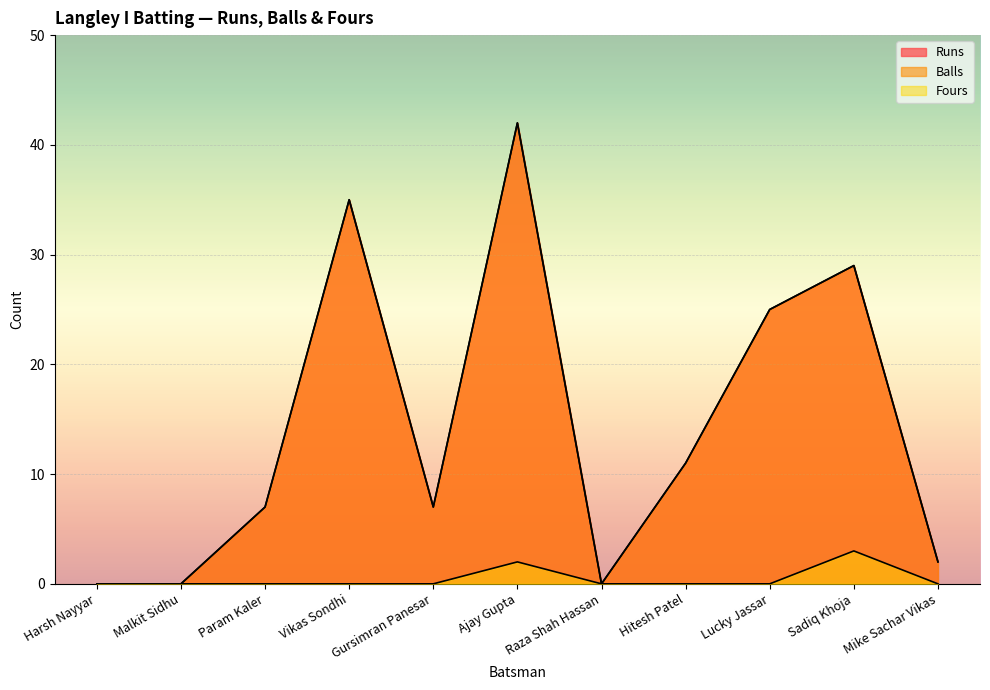

In Balls, how many points are higher than both neighbors (excluding endpoints)?

3